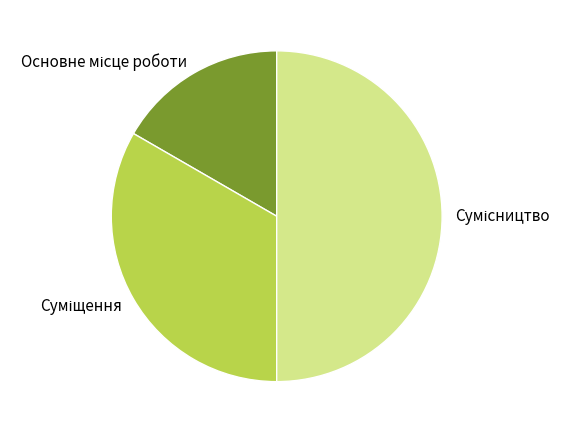

How many segments does this pie chart have?

3